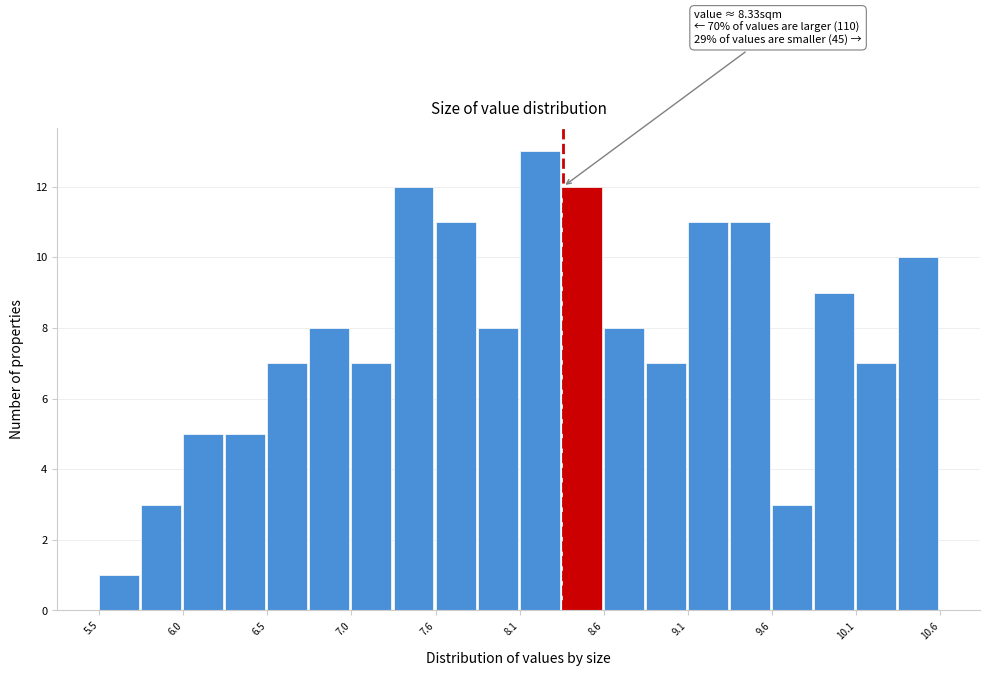

Read against the x-axis, roughly where is the centre of the tallest bar?

8.2